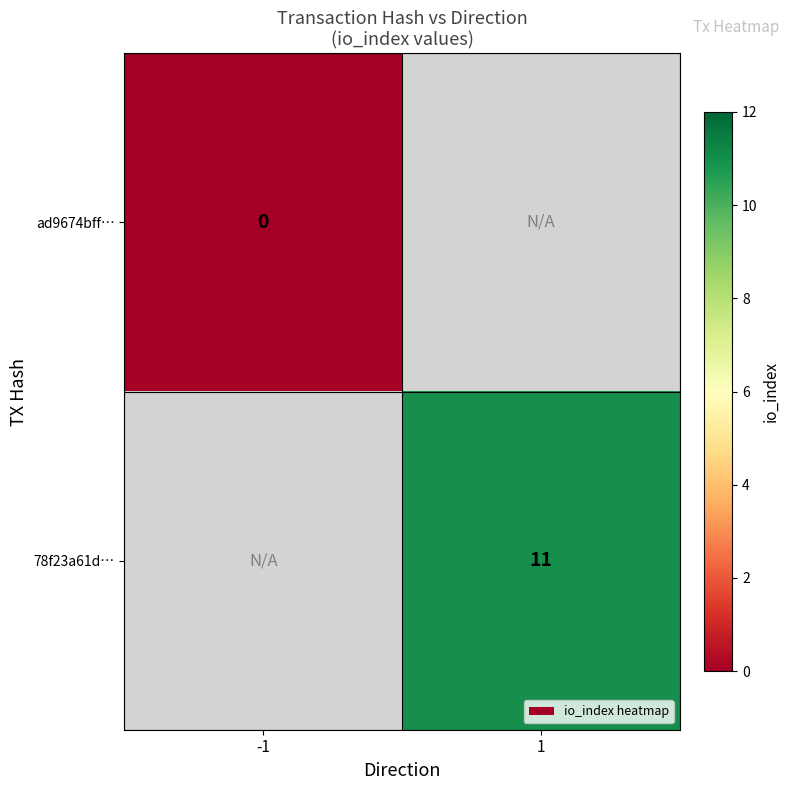

Between 1 and -1, which is larger?

-1